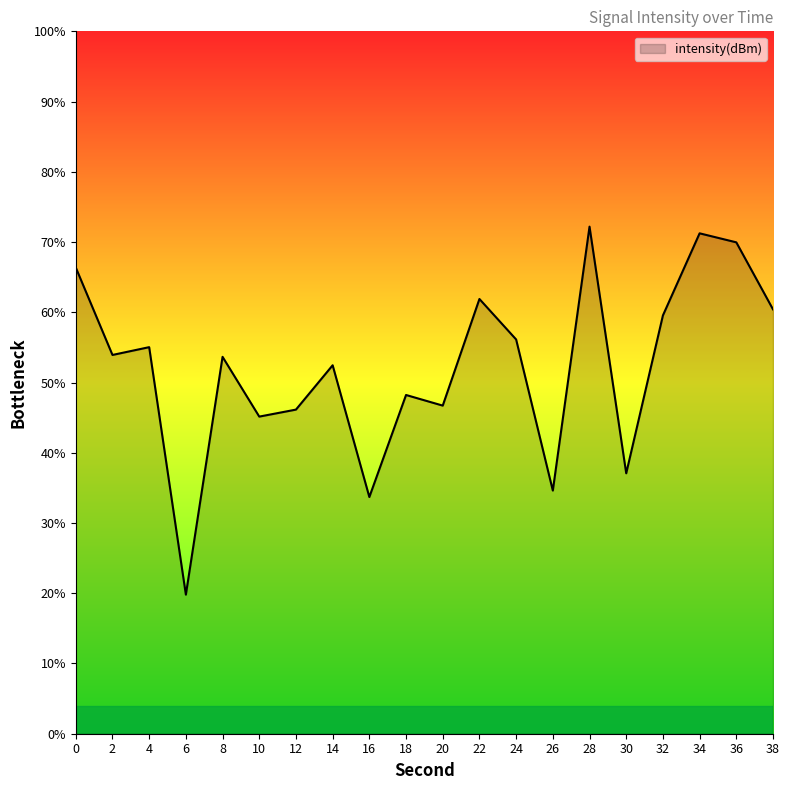

List the labels in order of value, smallest first.

6, 16, 26, 30, 10, 12, 20, 18, 14, 8, 2, 4, 24, 32, 38, 22, 0, 36, 34, 28